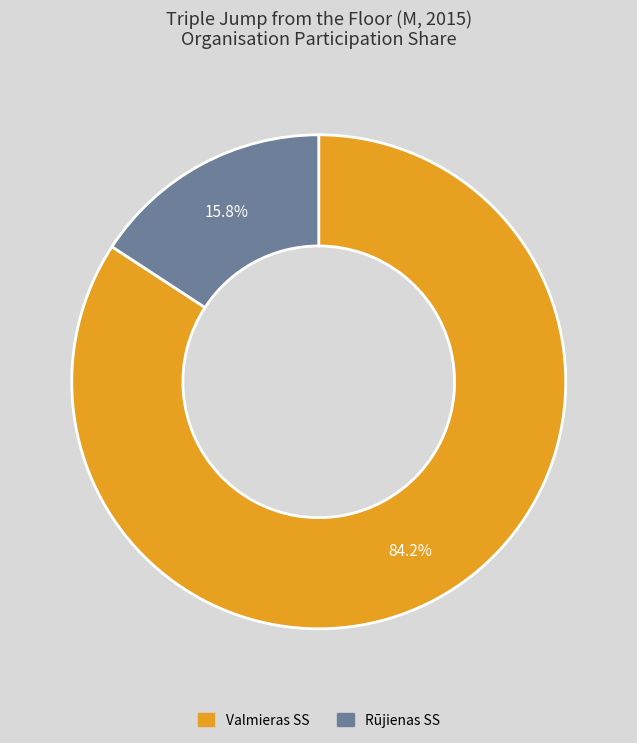

How much of the chart is everything except Rūjienas SS?

84.2%